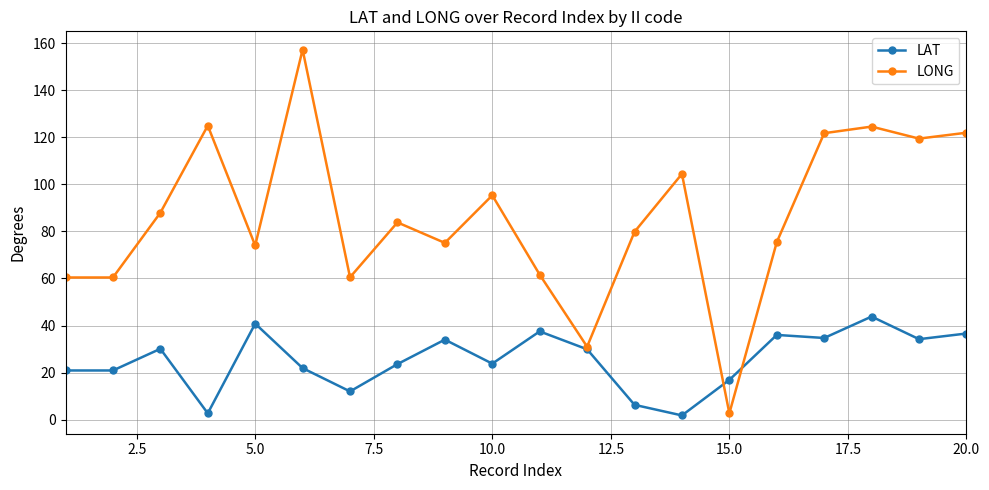

At how many categories does at least one series exceed 14?

20